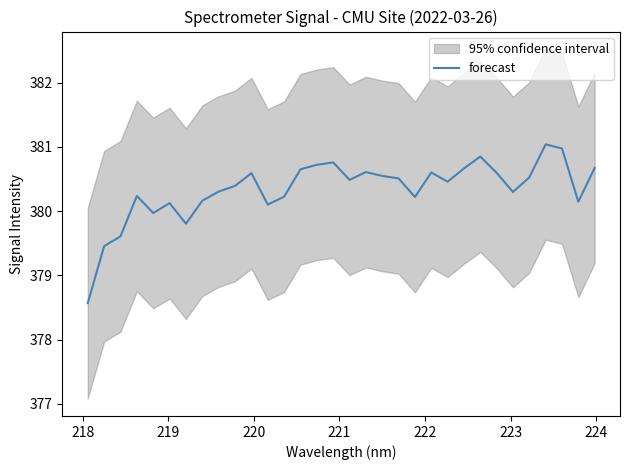

What is the highest value of the forecast series?

381.0